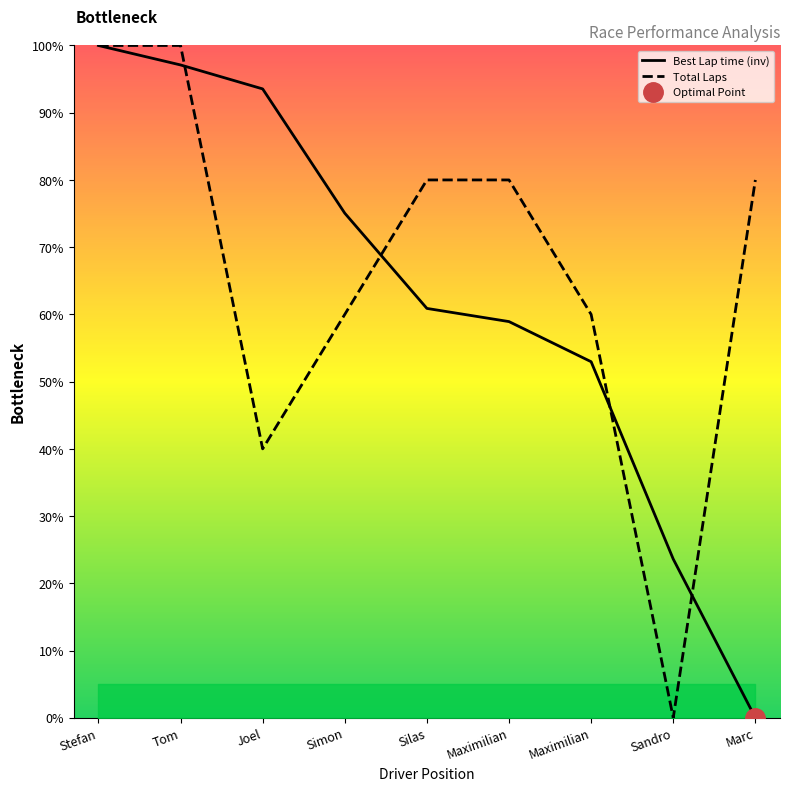

Reading left to right, extract all data points from this chart.

Best Lap time (inv): 100.0	97.1	93.5	75.1	60.9	58.9	53.0	23.6	0.0
Total Laps: 100.0	100.0	40.0	60.0	80.0	80.0	60.0	0.0	80.0